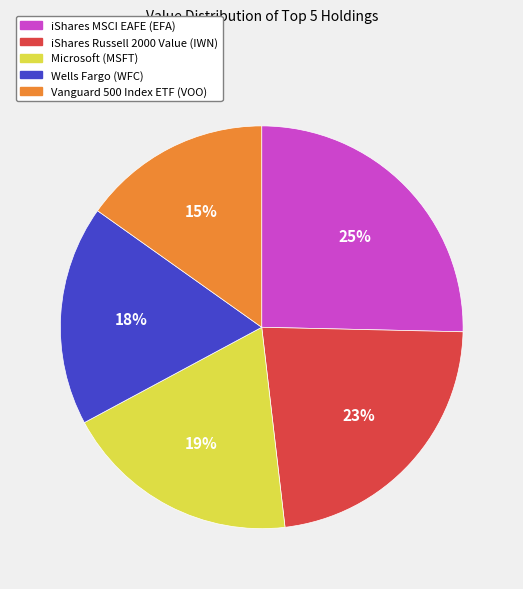

What percentage is the Vanguard 500 Index ETF (VOO) slice, to the nearest percent?

15%